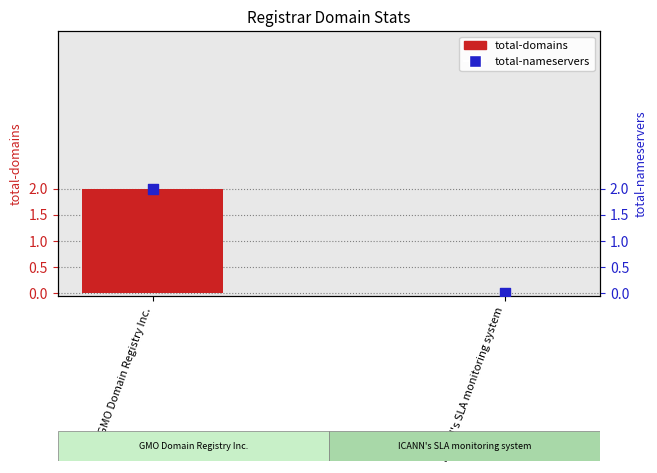

Which series contains the lowest Y value?

total-domains